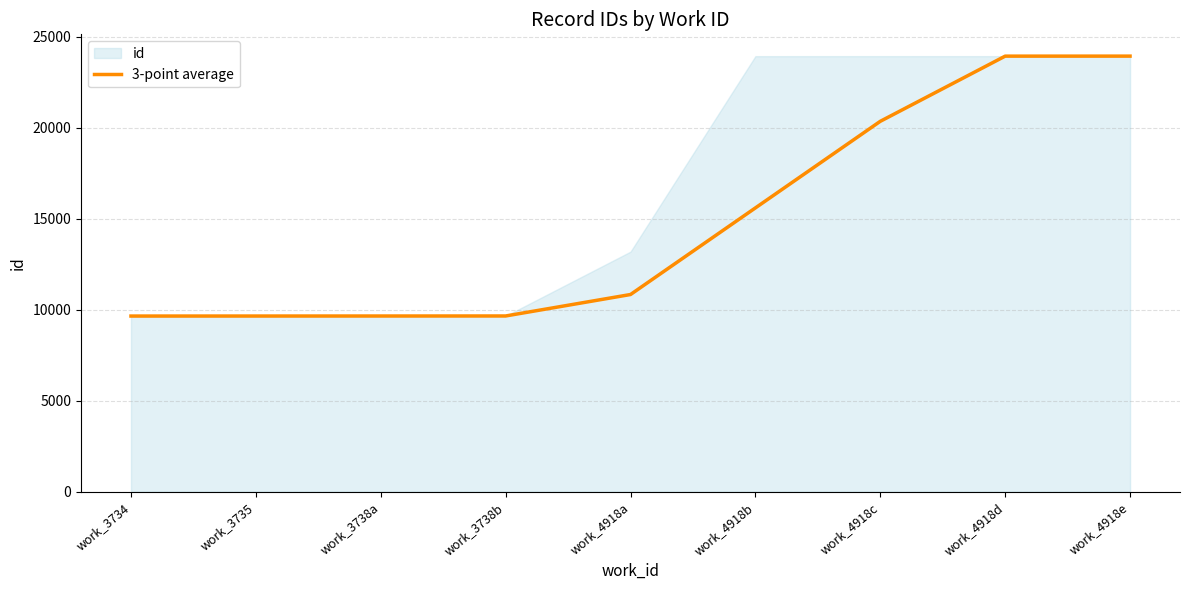

How many lines are shown in the chart?

1